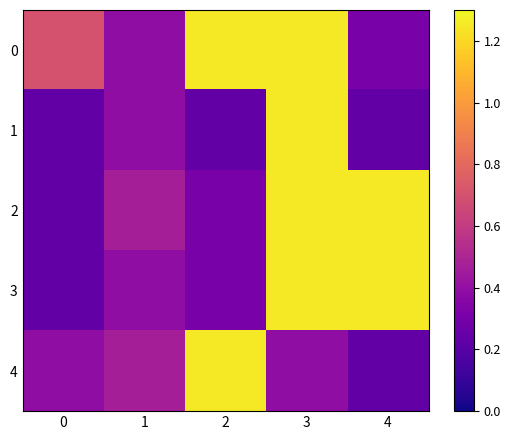

Count the number of data series in this chart.

5